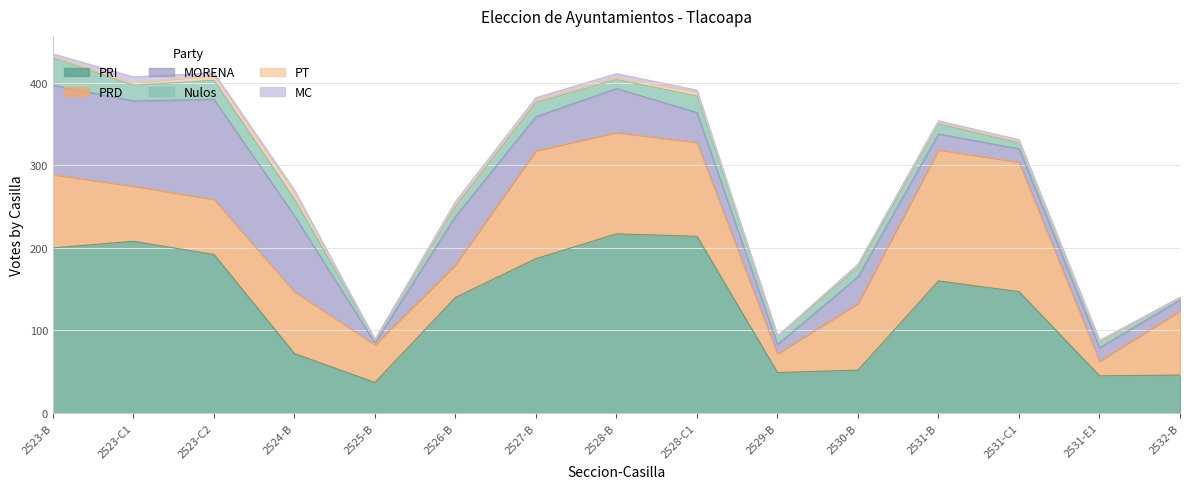

Which has a higher value, 2524-B or 2528-C1?

2528-C1